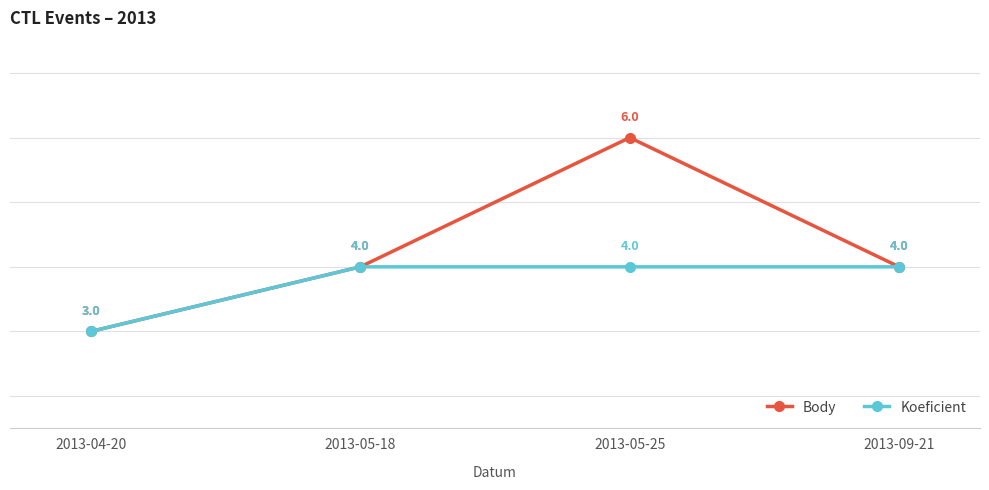

How many Koeficient values are between 4 and 5?

3